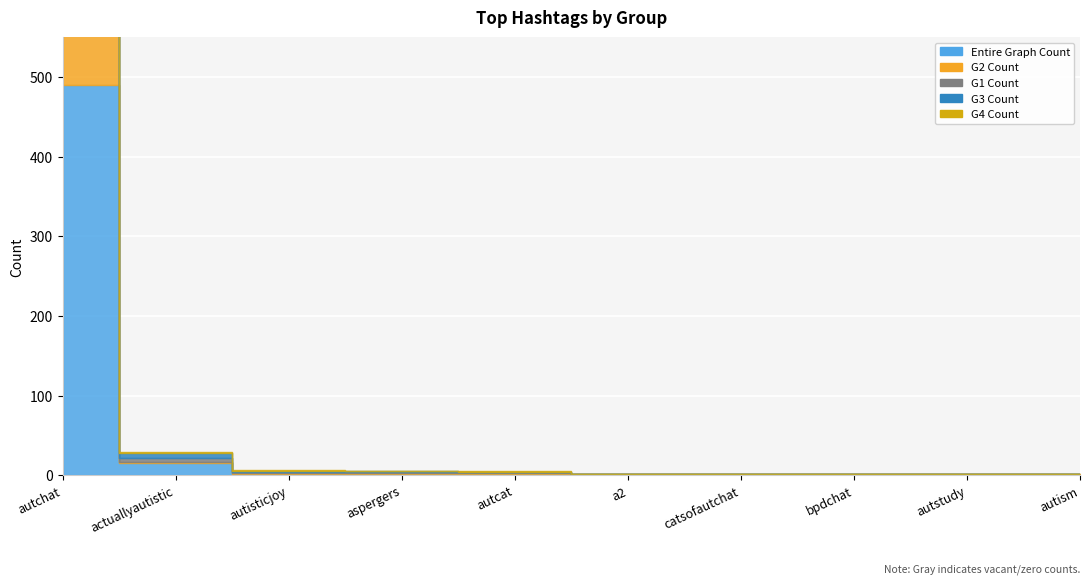

How many data points does each series have?

10